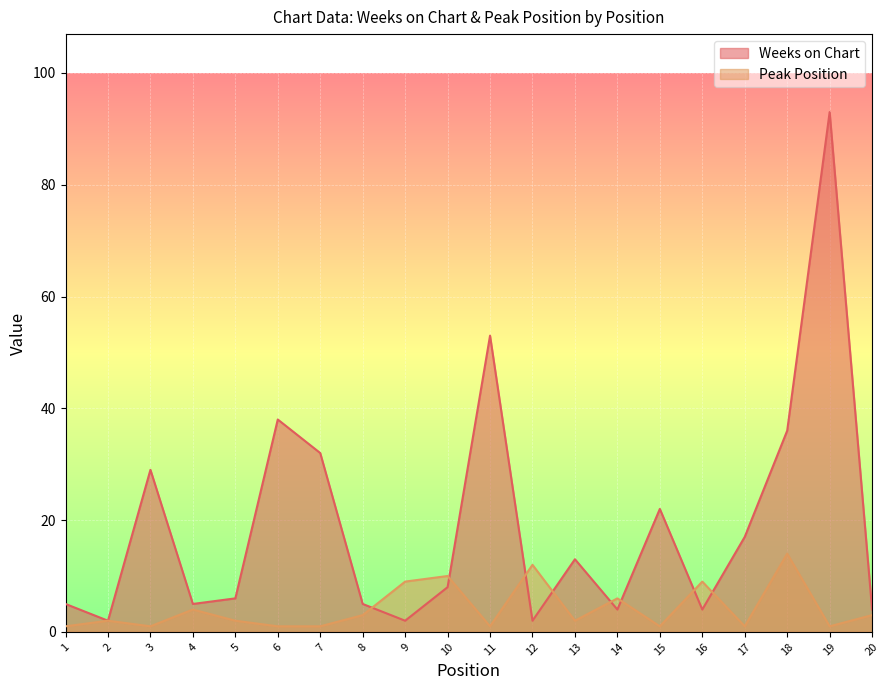

At how many categories does at least one series exceed 37?

3